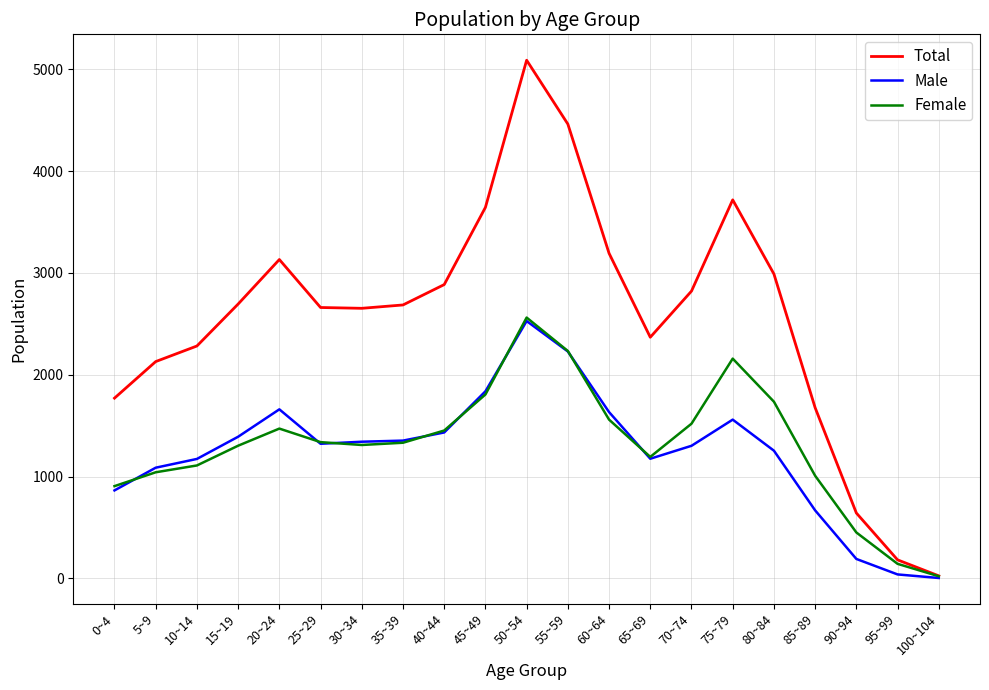

What is the spread (max minus min) of values at 90~94?

451